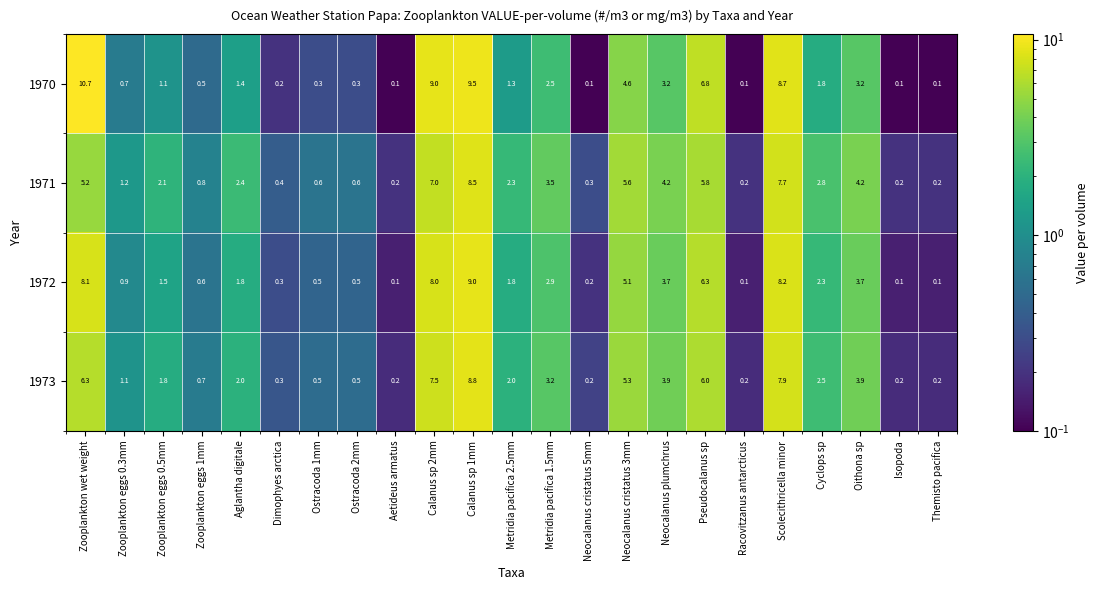

Which series has the largest range (max minus min)?

1970